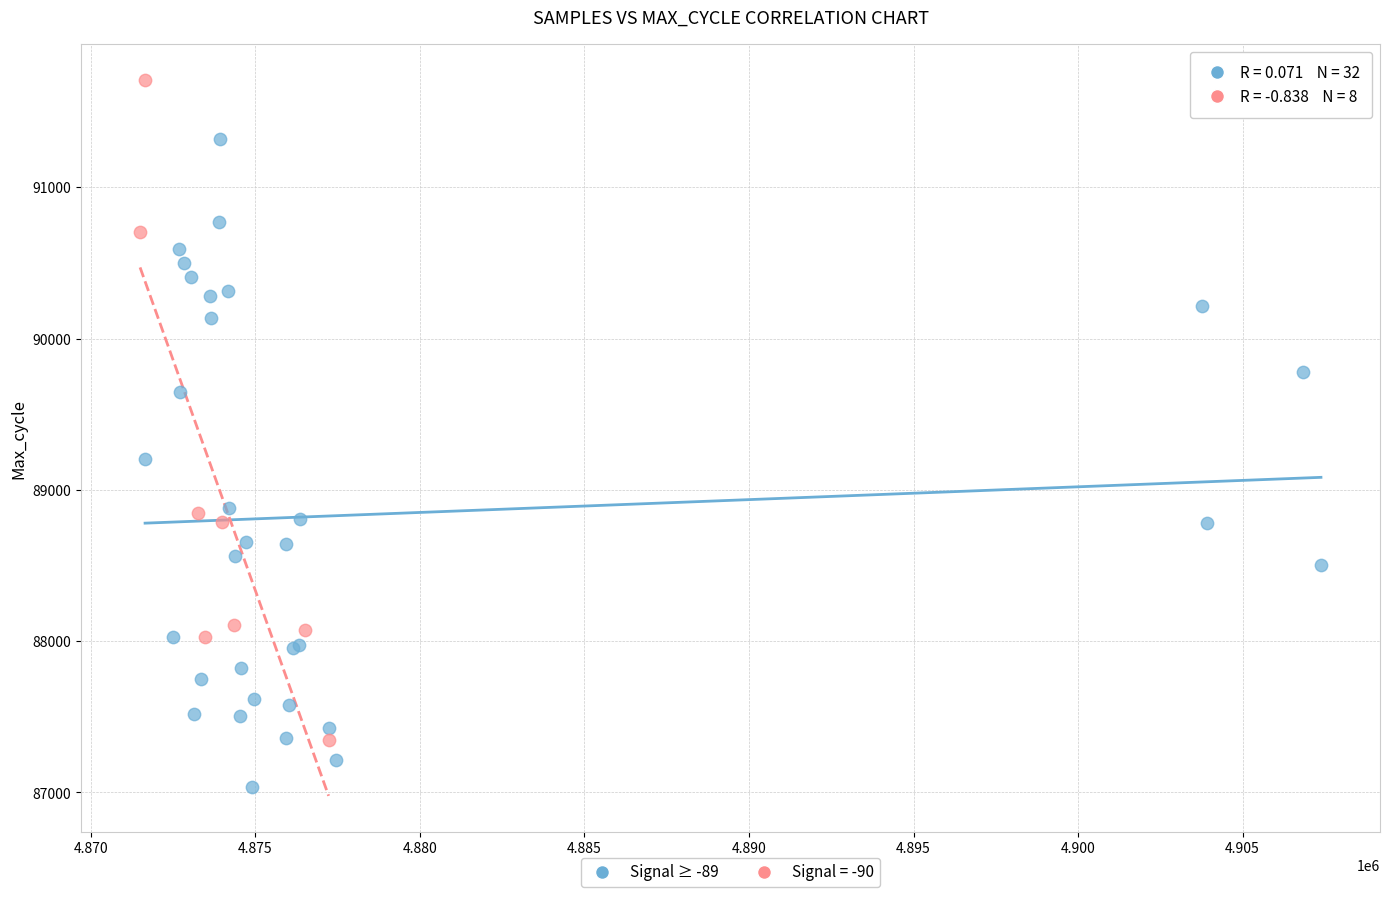

Which series reaches the maximum Y coordinate?

Signal = -90